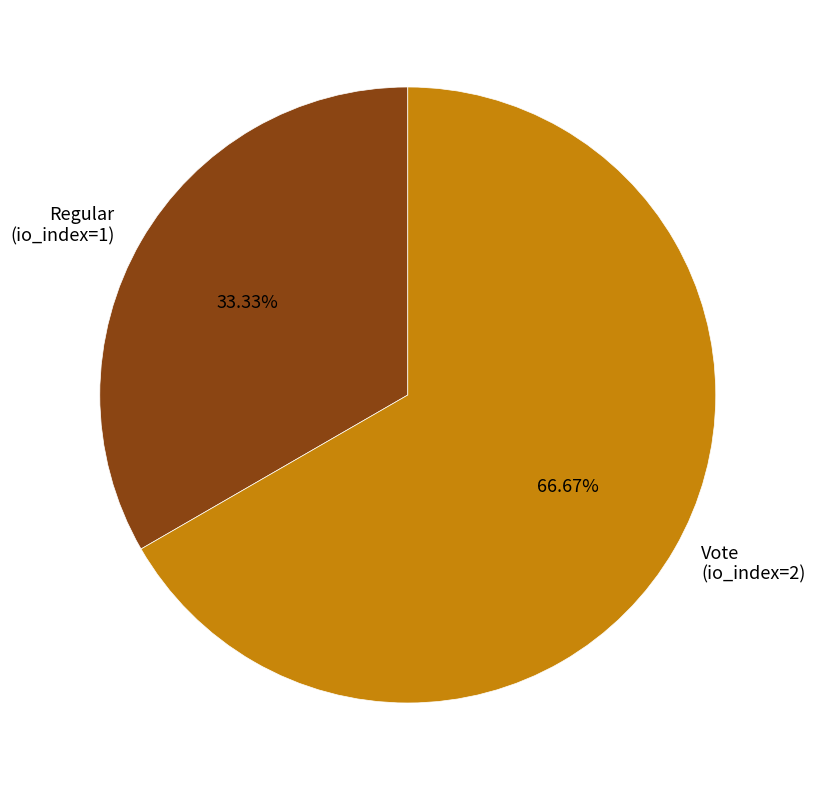

To the nearest percent, what portion does Regular (io_index=1) represent?

33%